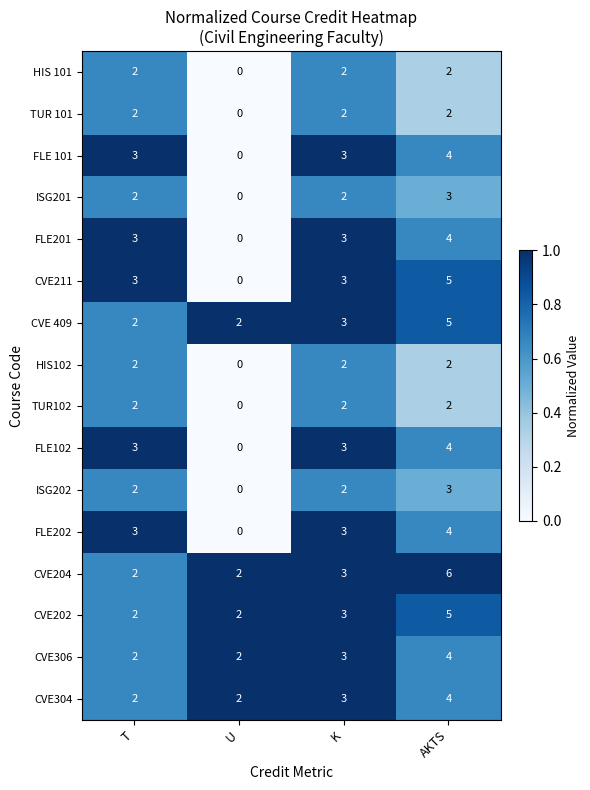

The value of ISG202 at T is 3. True or false?

False